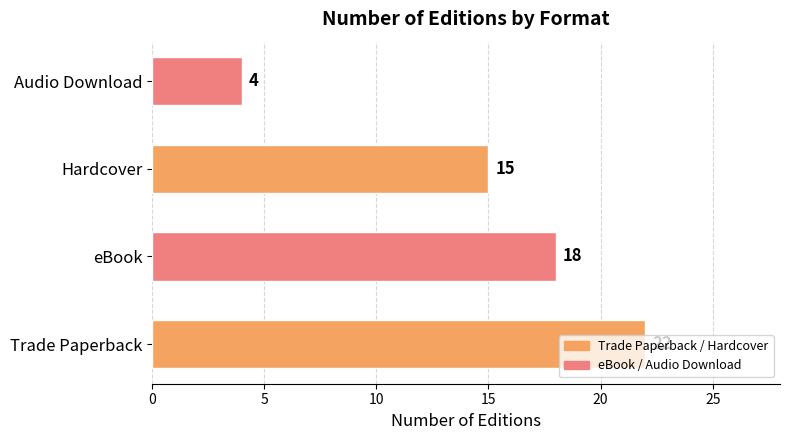

What is the sum of all values?

59